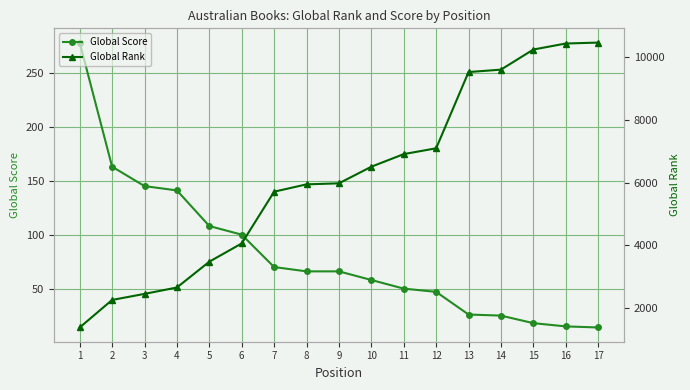

True or false: Global Rank and Global Score intersect in this chart.

False